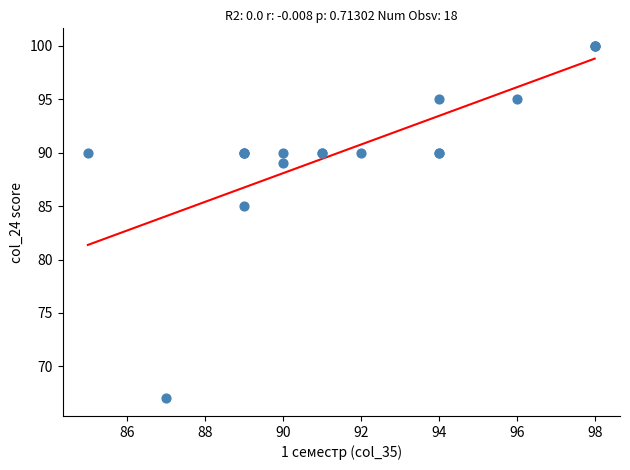

What Y value in the scatter plot is closest to 83?

85